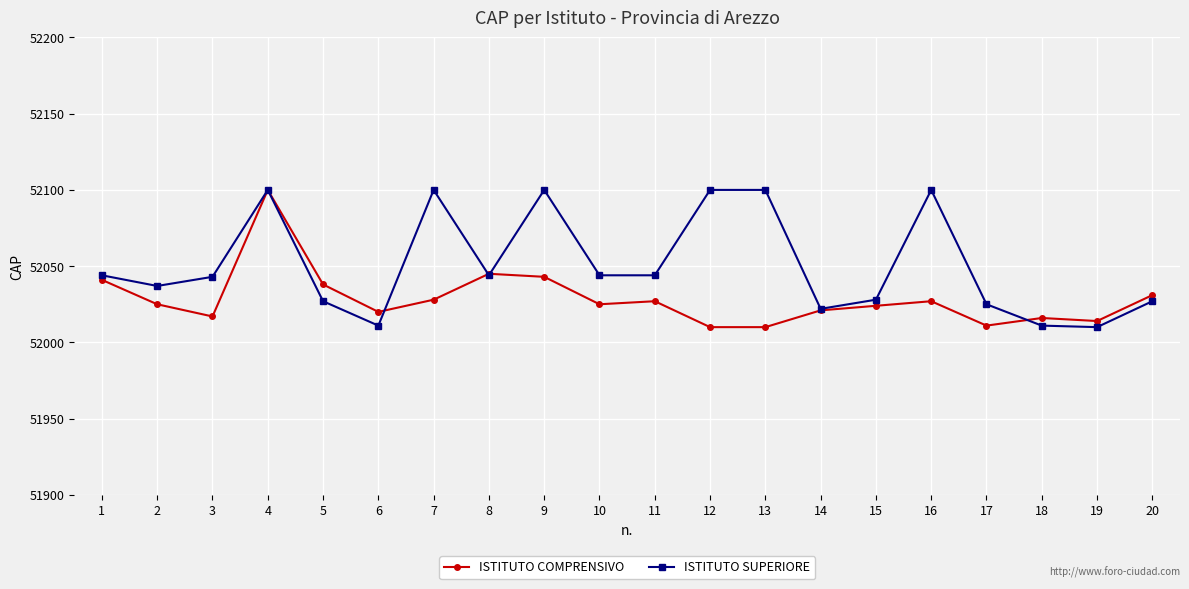

What is the maximum value shown in the chart?

52100